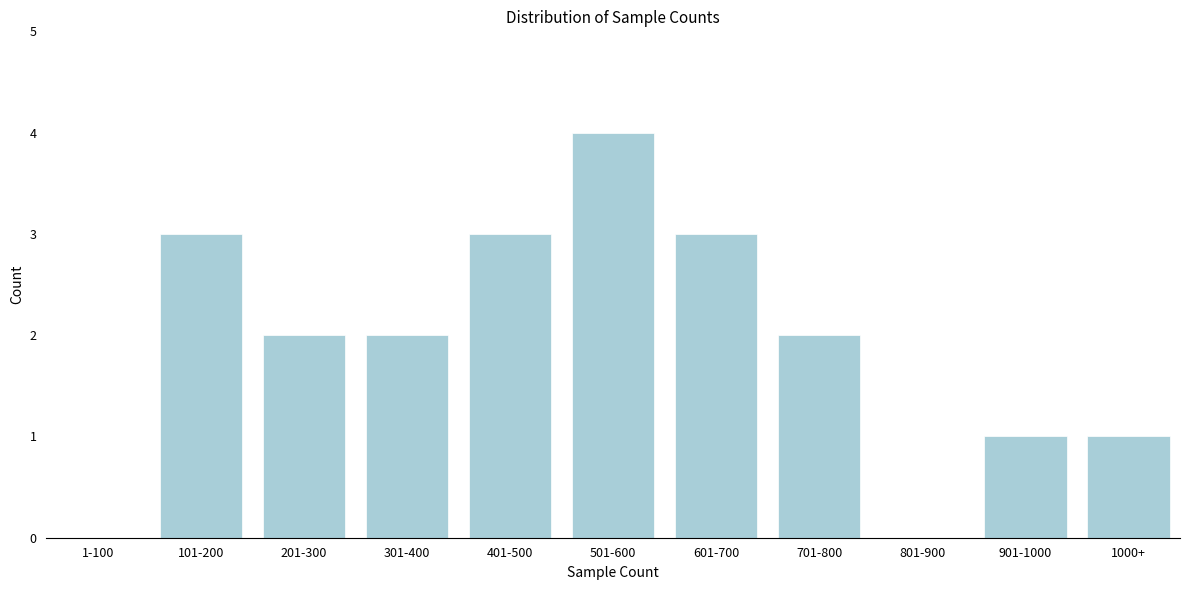

Reading right to left, transcribe all the data shown in this chart.

1000+=1	901-1000=1	801-900=0	701-800=2	601-700=3	501-600=4	401-500=3	301-400=2	201-300=2	101-200=3	1-100=0